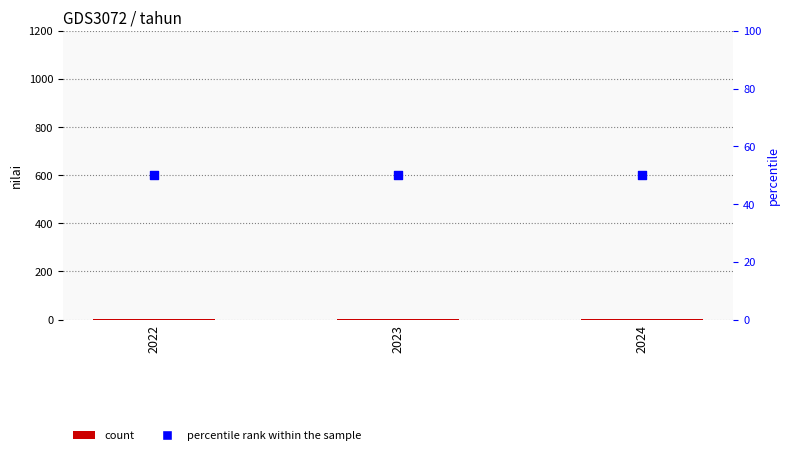

At which category is the sum across all series the highest?

2022